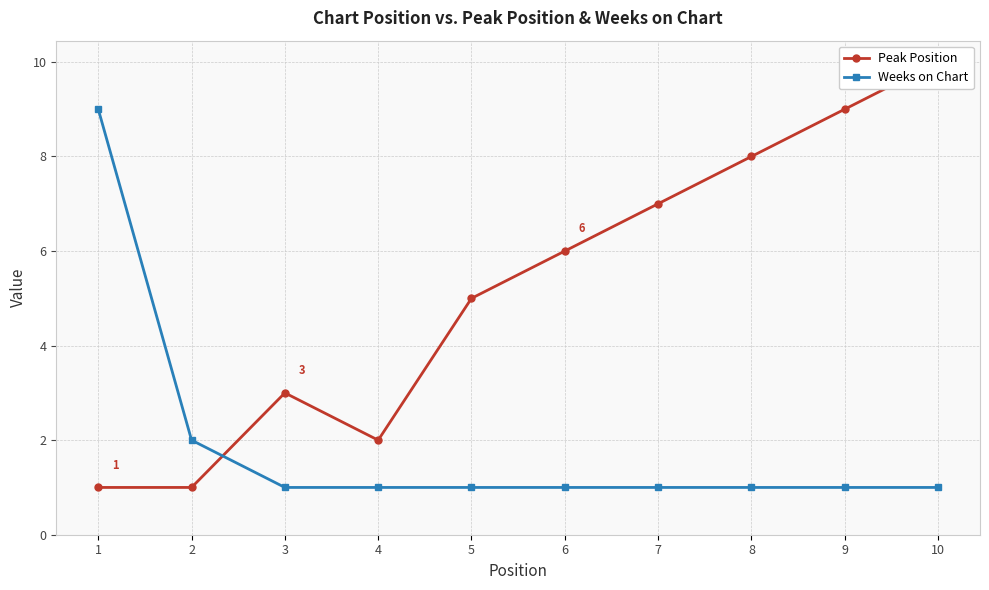

How many data points in Peak Position are above 6?

4